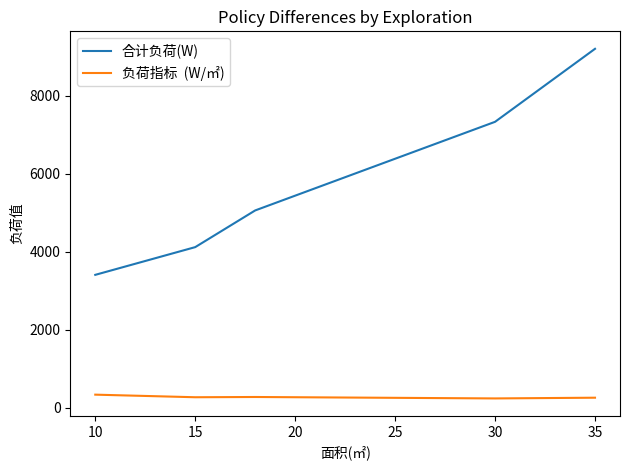

What are all the series names shown in the legend?

合计负荷(W), 负荷指标  (W/㎡)